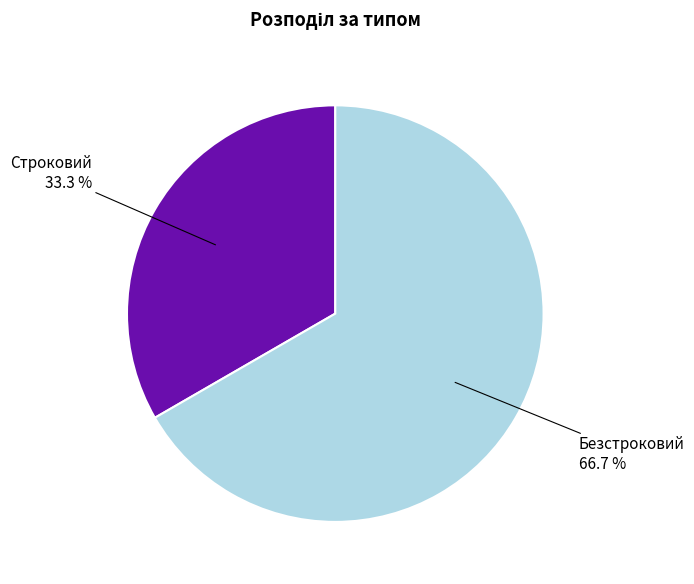

Is there a majority slice in this chart?

Yes